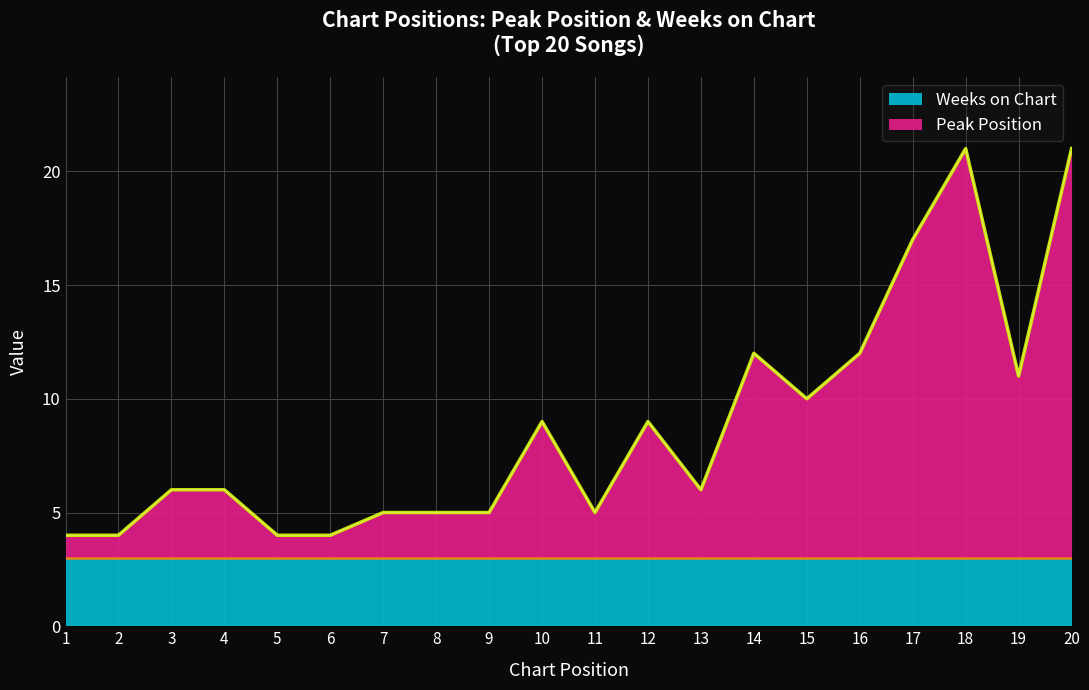

What is the sum of the values at 4 and 12?

15